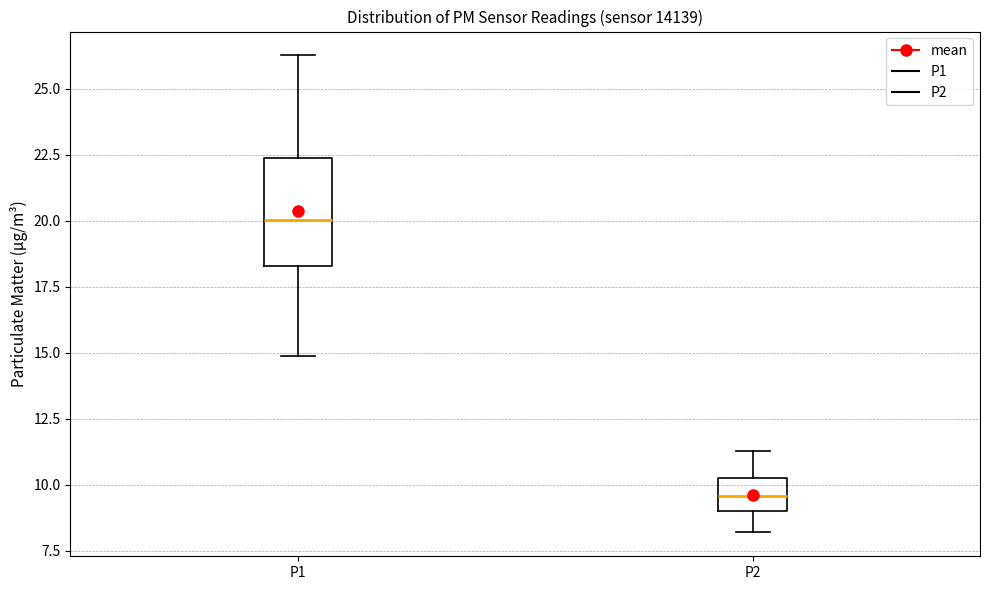

Reading left to right, read every box against the y-axis: the position of its median line, the range the box covers, and the ends of its whiskers. The values are not printed on the chart, so give them approximately, as read against the axis.

P1: median 20.0, box 18.5 to 22.5, whiskers 15.0 to 26.5
P2: median 9.5, box 9.0 to 10.0, whiskers 8.0 to 11.5